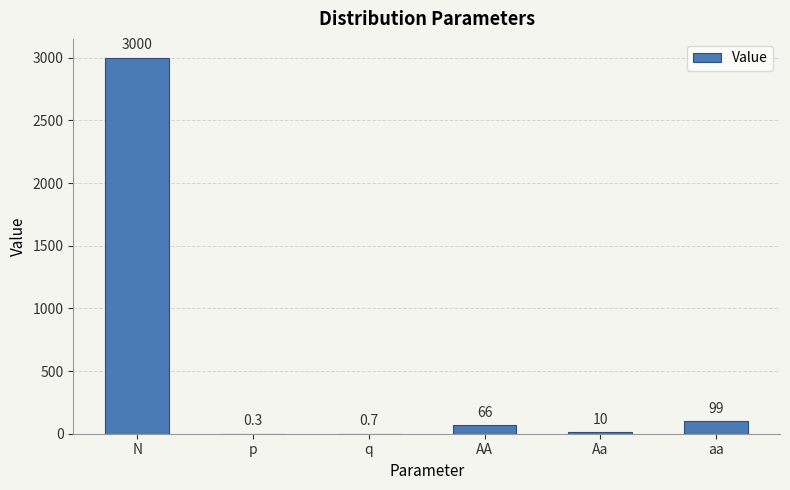

True or false: the data shows 3000.0 at N.

True